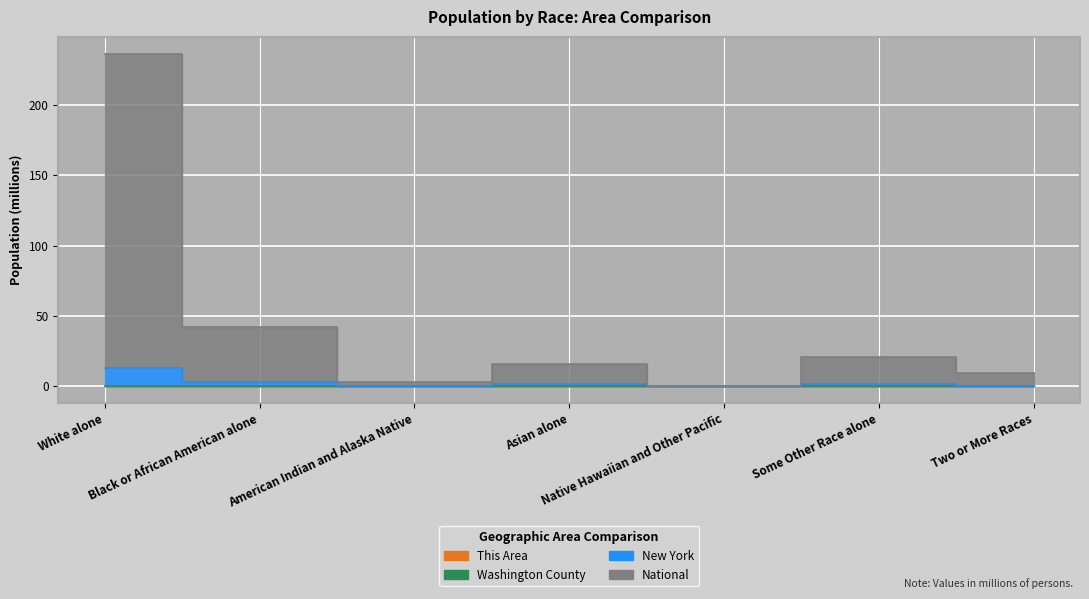

True or false: Washington County and New York cross at least once.

False